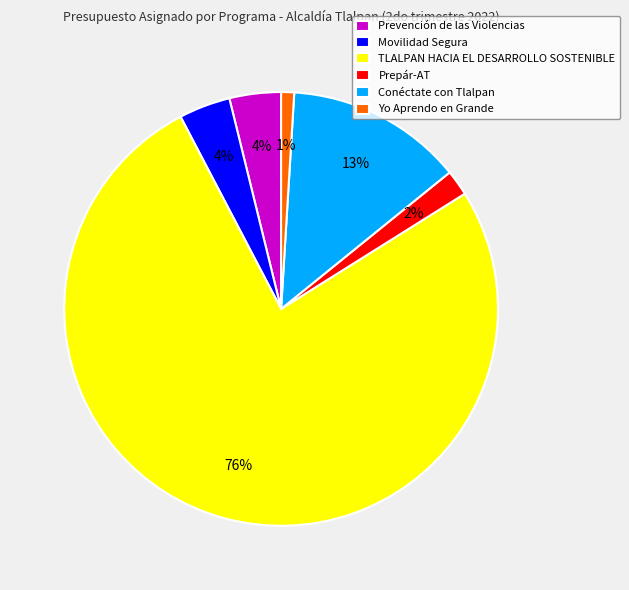

Count the number of slices in the pie.

6